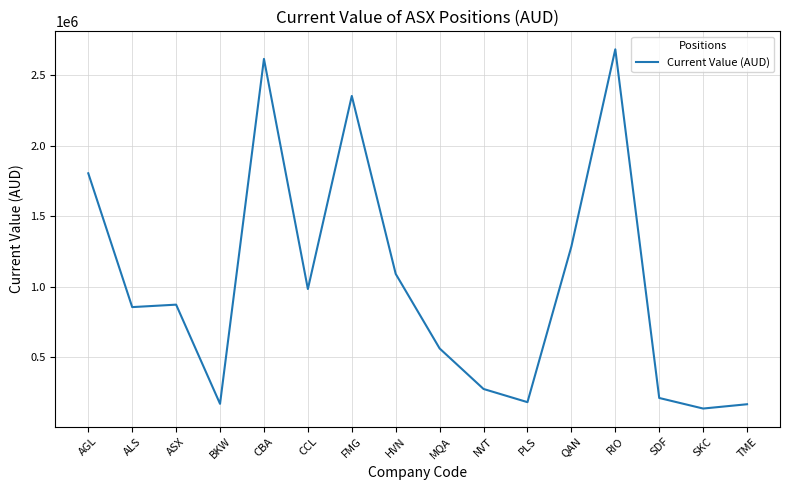

True or false: the data shows 181967.8 at PLS.

True